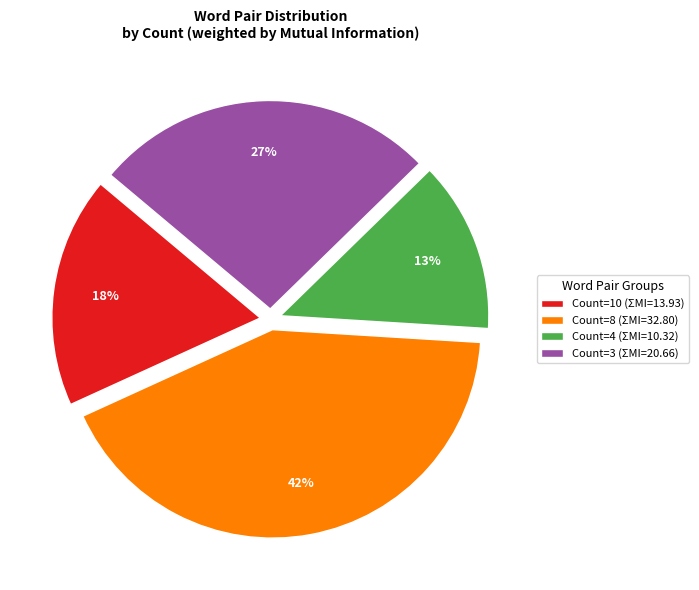

How many segments does this pie chart have?

4